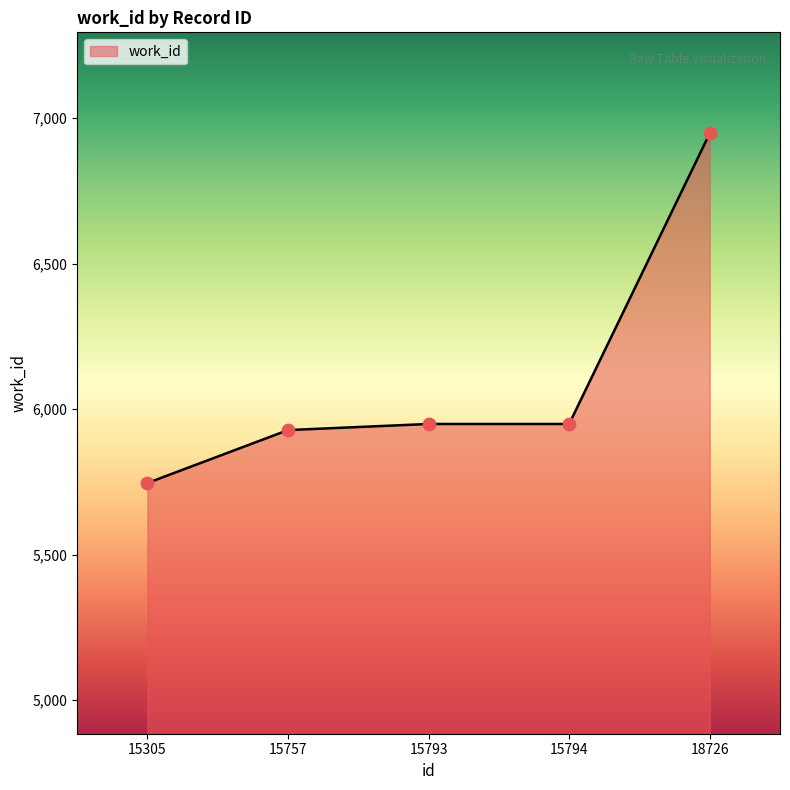

What is the ratio of the value at 15305 to the value at 15794?

1.0